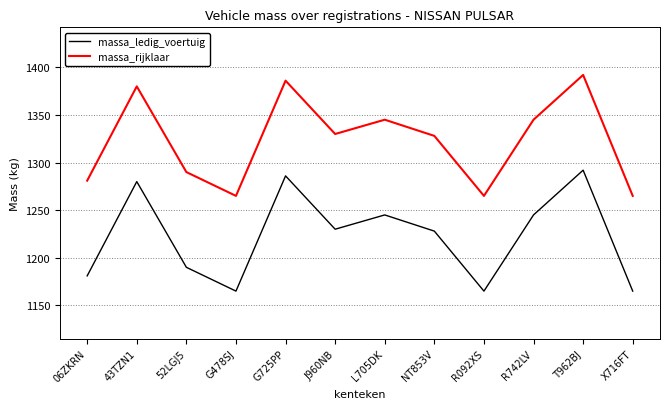

How many distinct data groups are displayed?

2